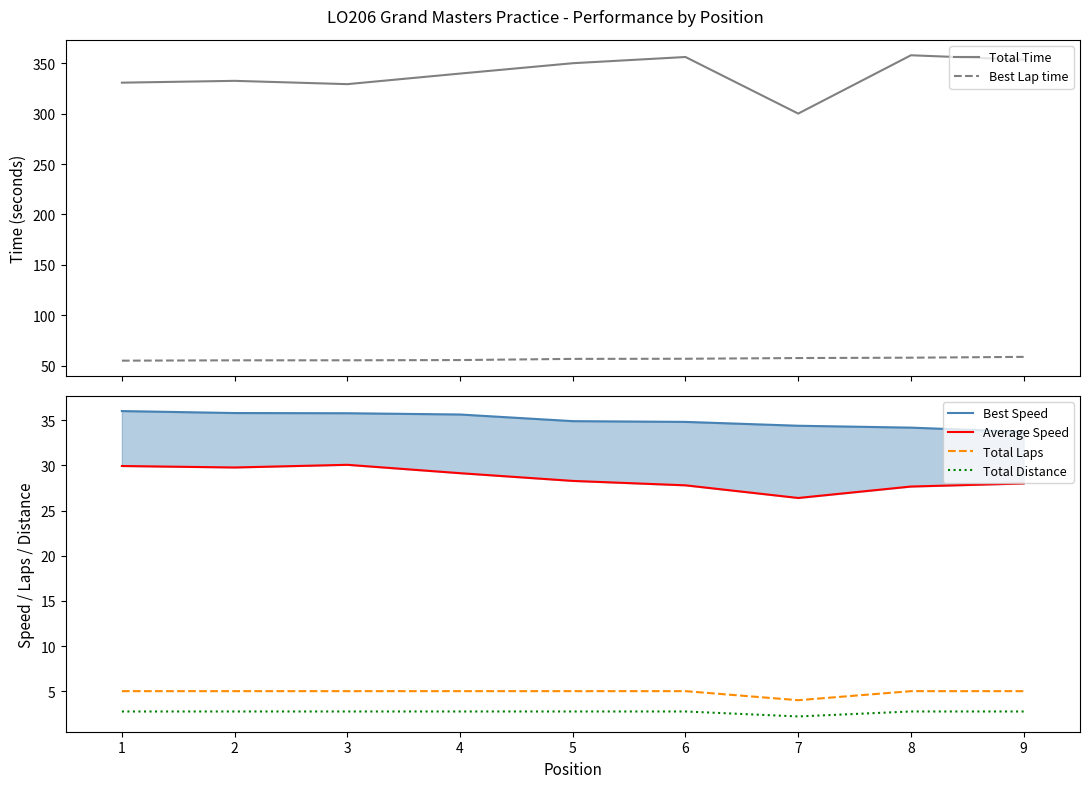

Reading left to right, transcribe all the data shown in this chart.

Total Time: 1=330.8	2=332.6	3=329.3	4=339.8	5=350.1	6=356.3	7=300.1	8=358.0	9=353.6
Best Lap time: 1=55.0	2=55.3	3=55.4	4=55.6	5=56.7	6=56.9	7=57.6	8=57.9	9=58.7
Best Speed: 1=36.0	2=35.8	3=35.8	4=35.6	5=34.9	6=34.8	7=34.4	8=34.2	9=33.7
Average Speed: 1=29.9	2=29.8	3=30.1	4=29.1	5=28.3	6=27.8	7=26.4	8=27.7	9=28.0
Total Laps: 1=5.0	2=5.0	3=5.0	4=5.0	5=5.0	6=5.0	7=4.0	8=5.0	9=5.0
Total Distance: 1=2.8	2=2.8	3=2.8	4=2.8	5=2.8	6=2.8	7=2.2	8=2.8	9=2.8